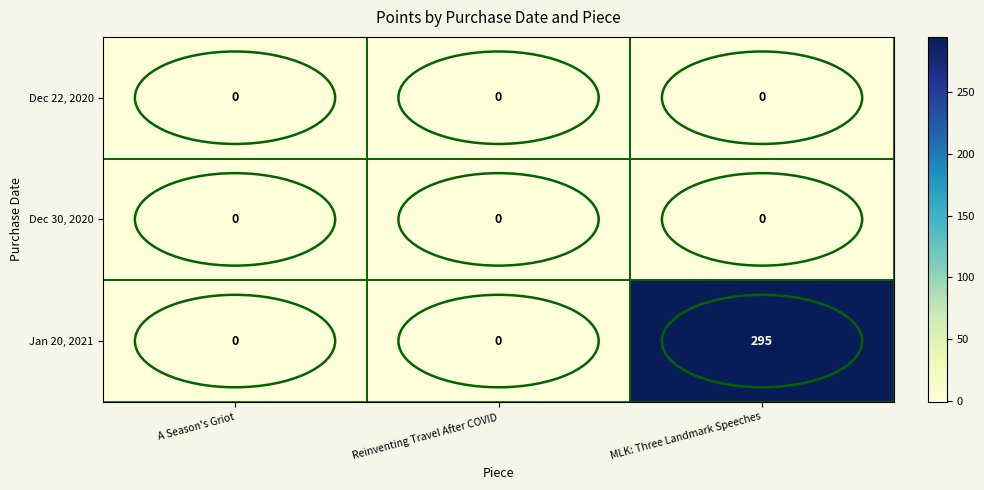

The value of Jan 20, 2021 at A Season's Griot is 0. True or false?

True